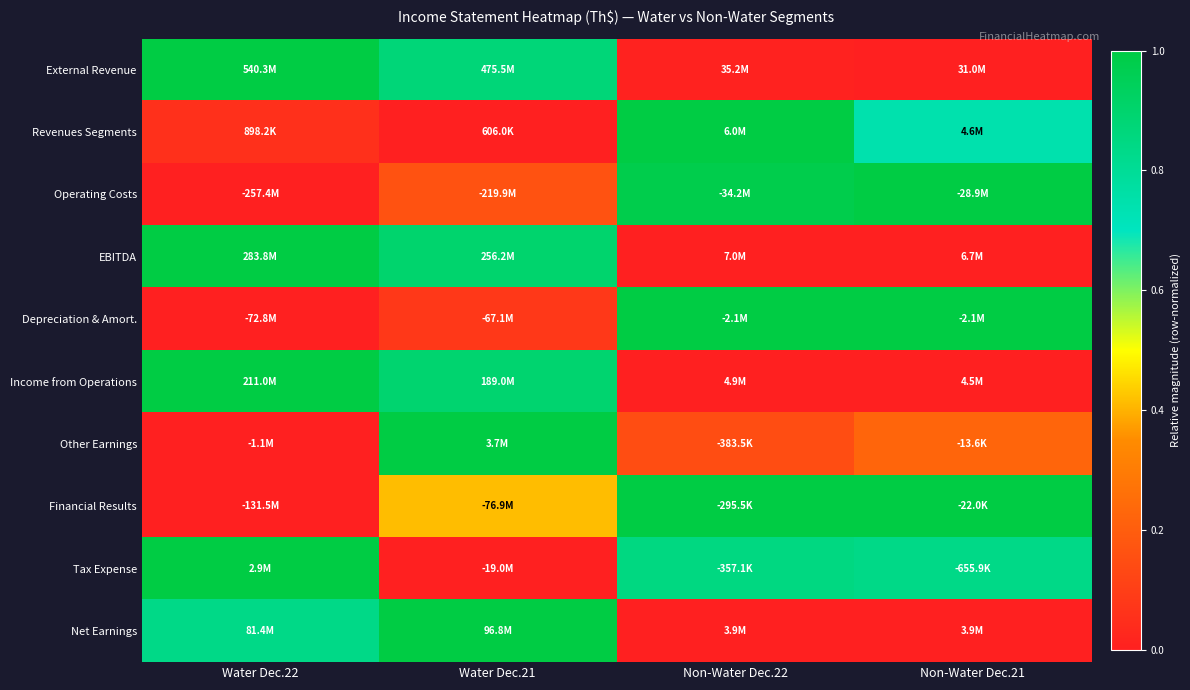

How many distinct data groups are displayed?

10